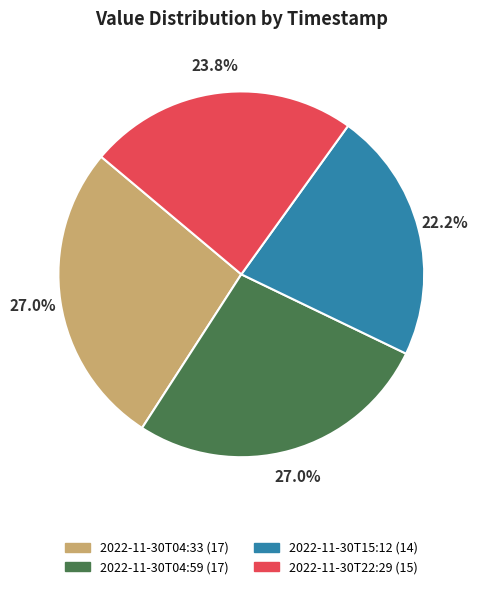

Is it true that 2022-11-30T04:33 is 27% of the pie?

True